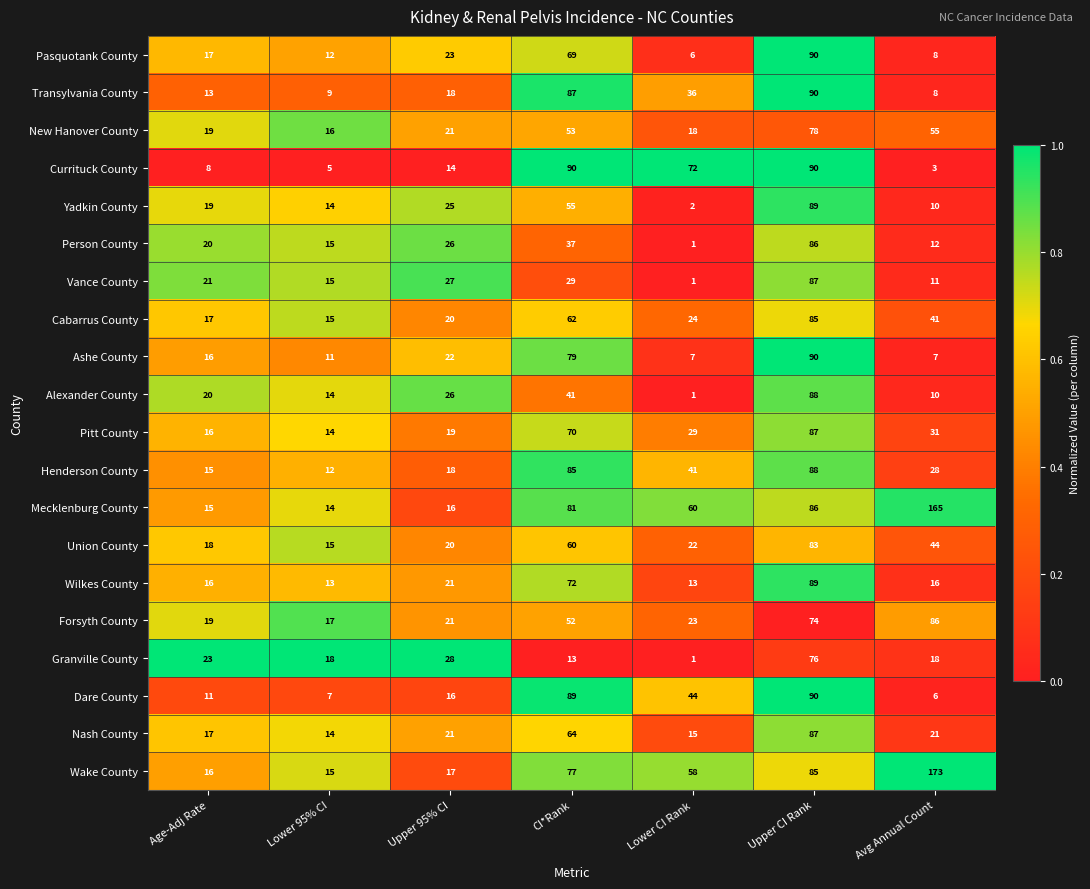

Where is Forsyth County nearest to the value 51?

CI*Rank